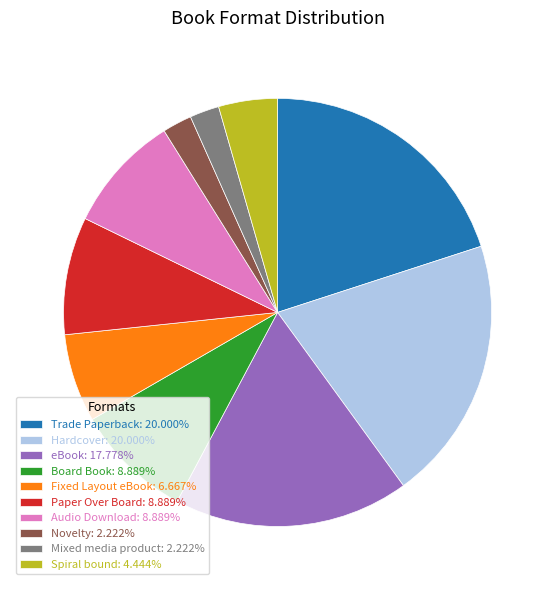

Is it true that Fixed Layout eBook is 16% of the pie?

False